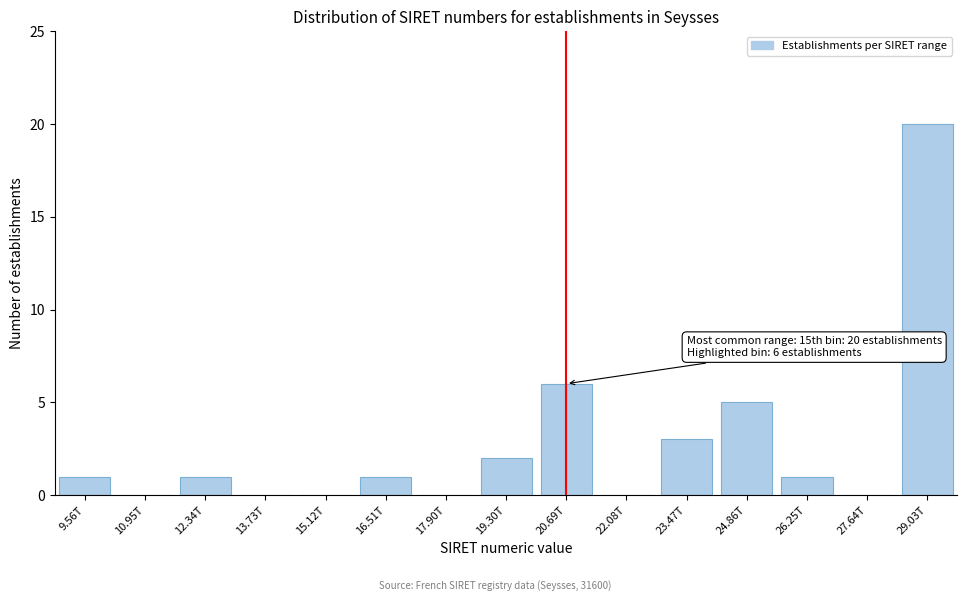

Which label corresponds to the largest value in the chart?

29.03T